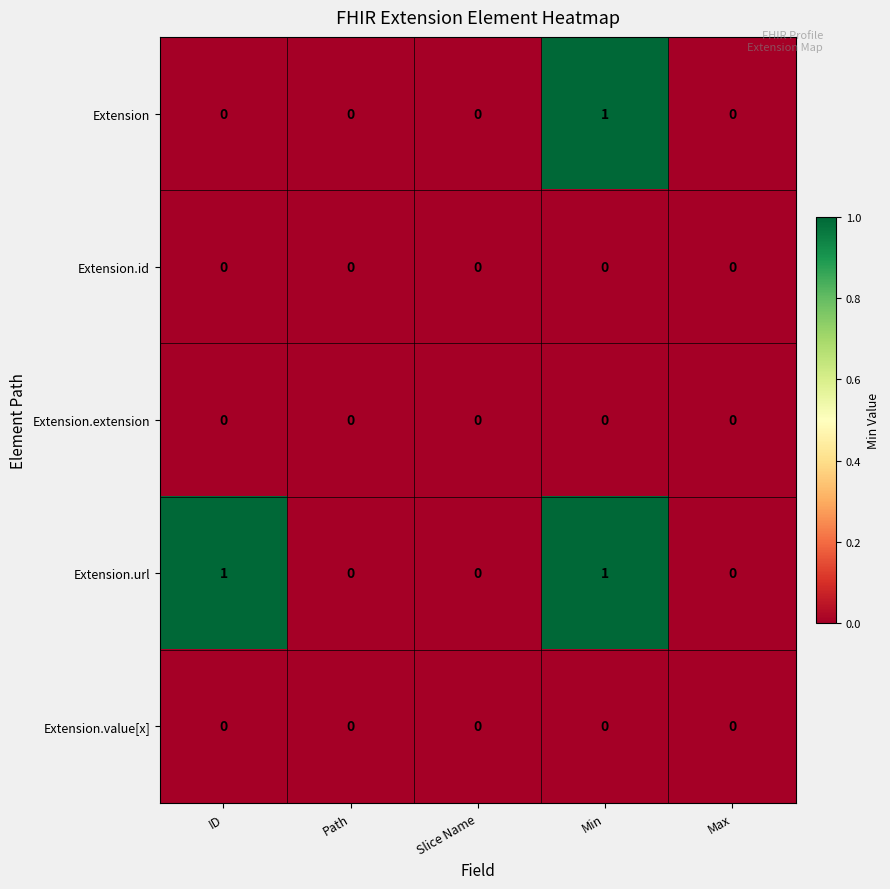

At which category is the sum across all series the highest?

Min